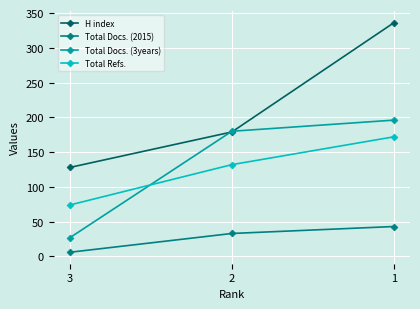

Which series has the largest total across all categories?

H index